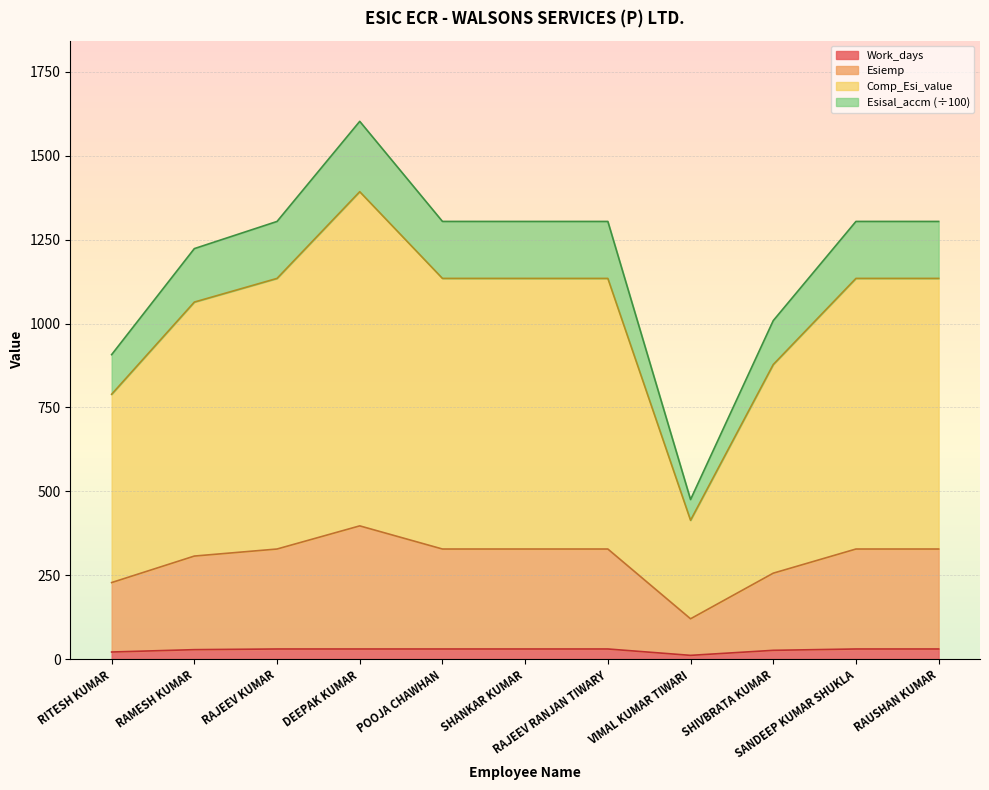

True or false: Comp_Esi_value and Esisal_accm intersect in this chart.

False